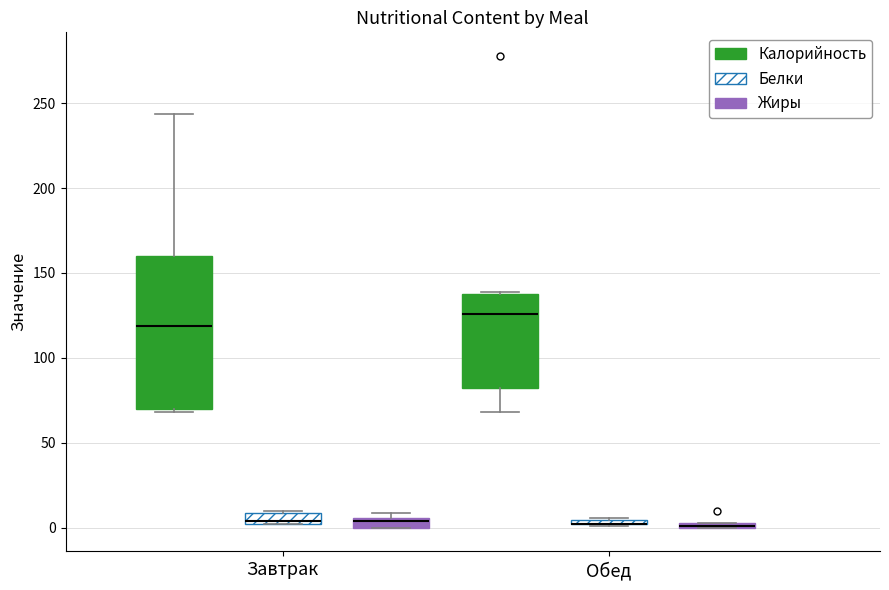

Comparing the boxes themselves (not the whiskers), which one is the tallest?

Завтрак (Калорийность)